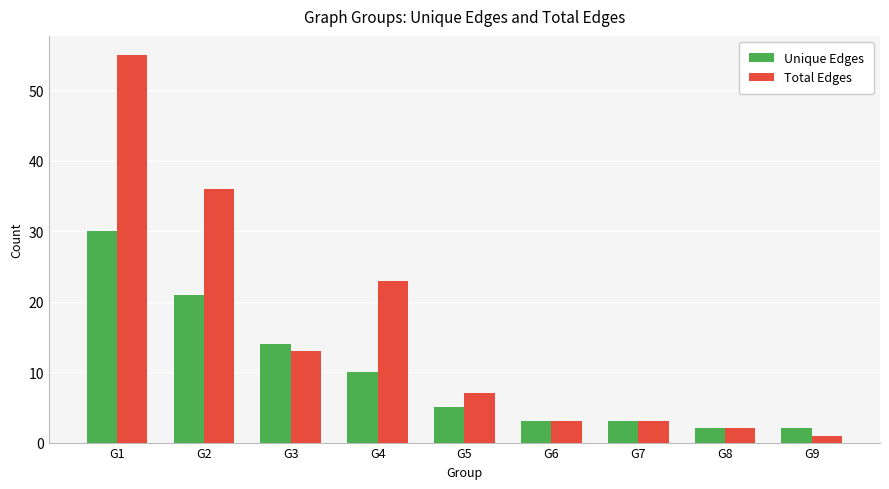

What is the spread (max minus min) of values at G5?

2